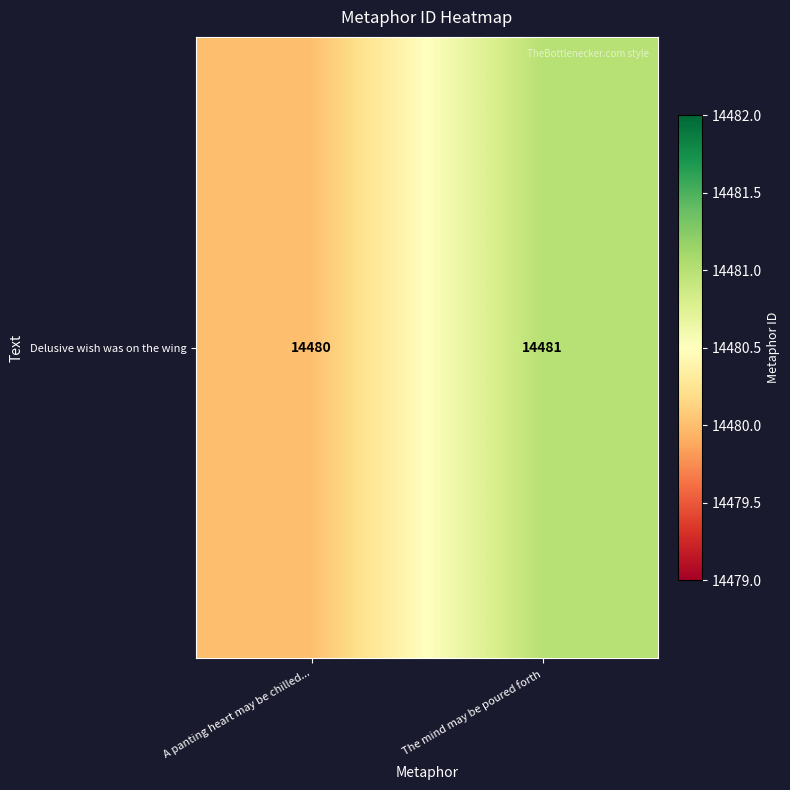

Reading left to right, list all the values displayed in this chart.

14480	14481